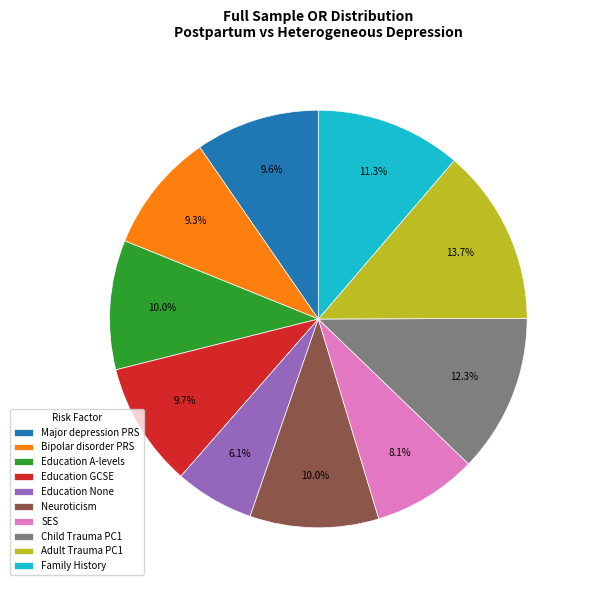

Is the sum of Neuroticism and Child Trauma PC1 greater than half?

No